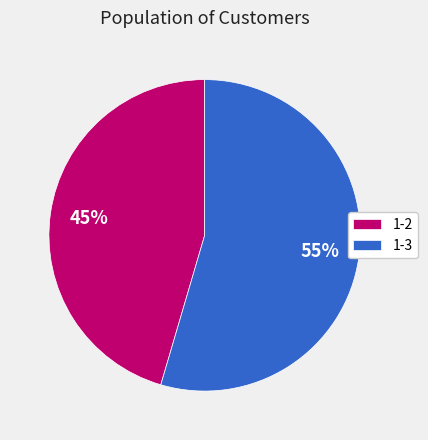

Rank the categories by value from highest to lowest.

1-3, 1-2